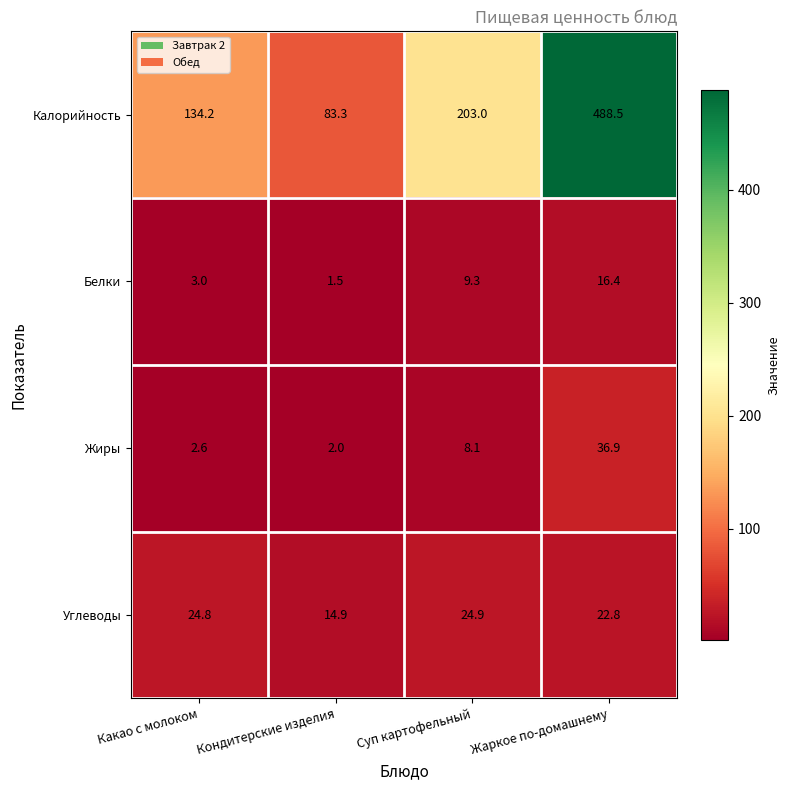

What is the total value across all series at Суп картофельный?

245.3